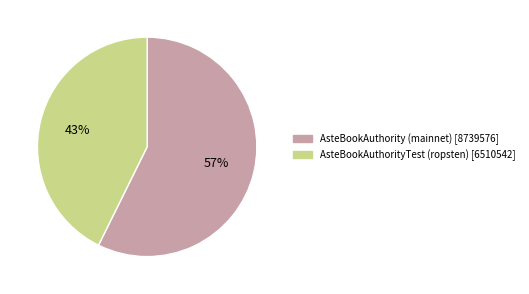

Which has a higher value, AsteBookAuthorityTest (ropsten) or AsteBookAuthority (mainnet)?

AsteBookAuthority (mainnet)